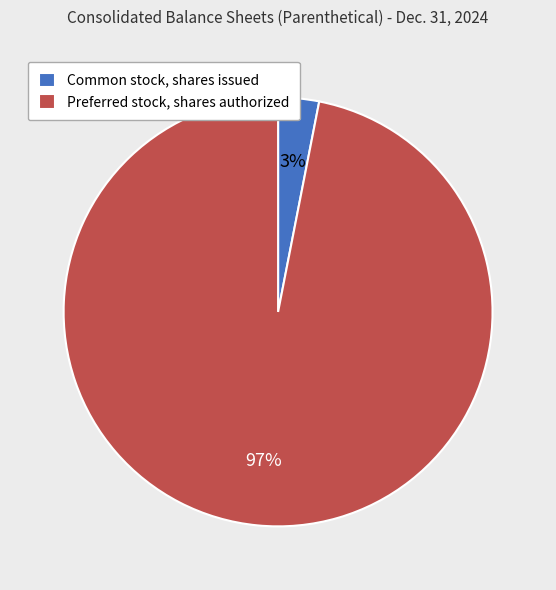

The Preferred stock, shares authorized slice represents 97% of the pie. True or false?

True